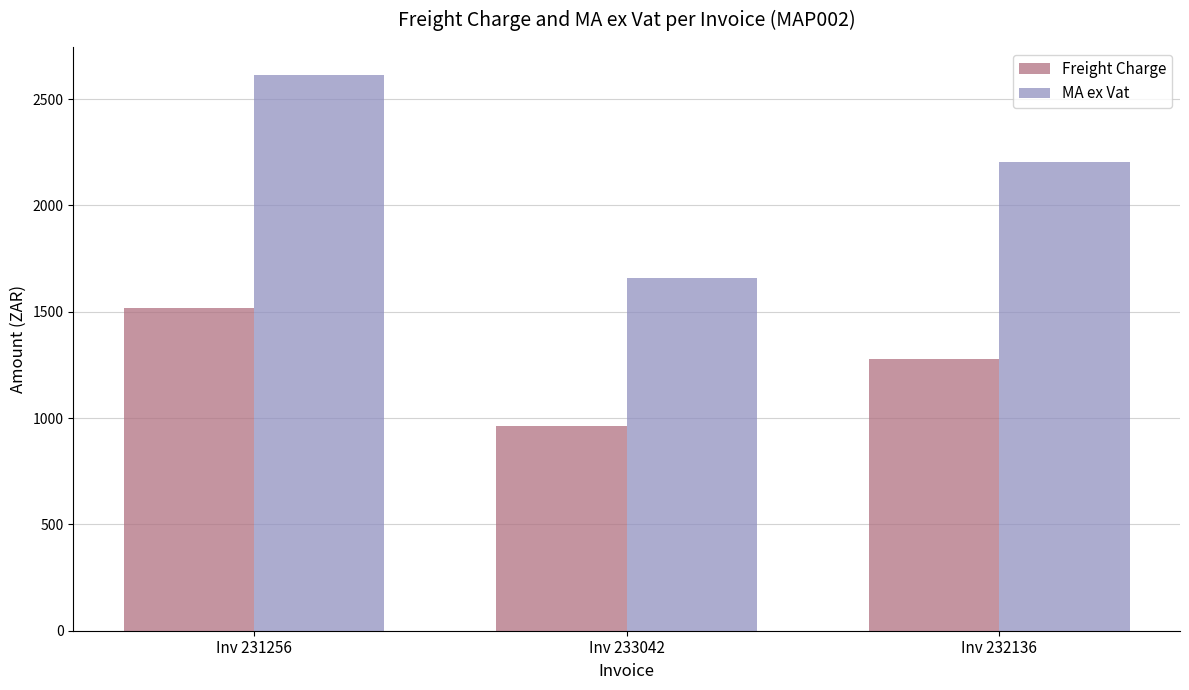

What is the value of the MA ex Vat bar at the 3rd from the left?

2203.8